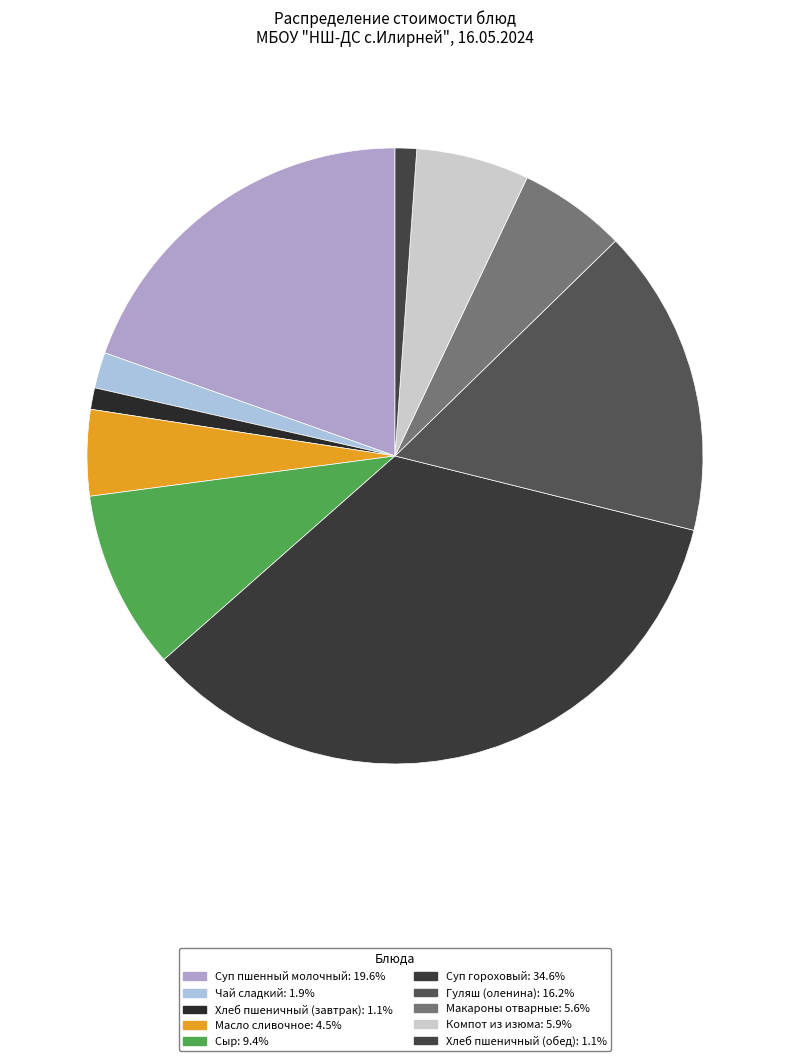

How many segments does this pie chart have?

10